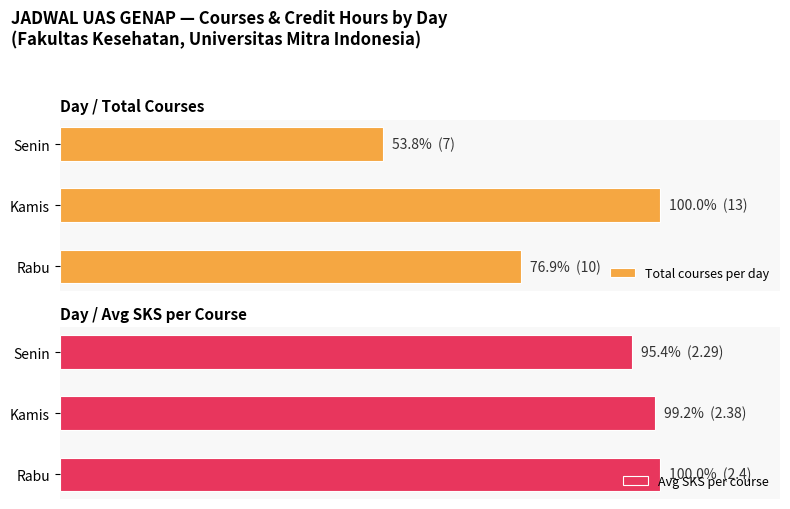

How many groups of bars are there?

3